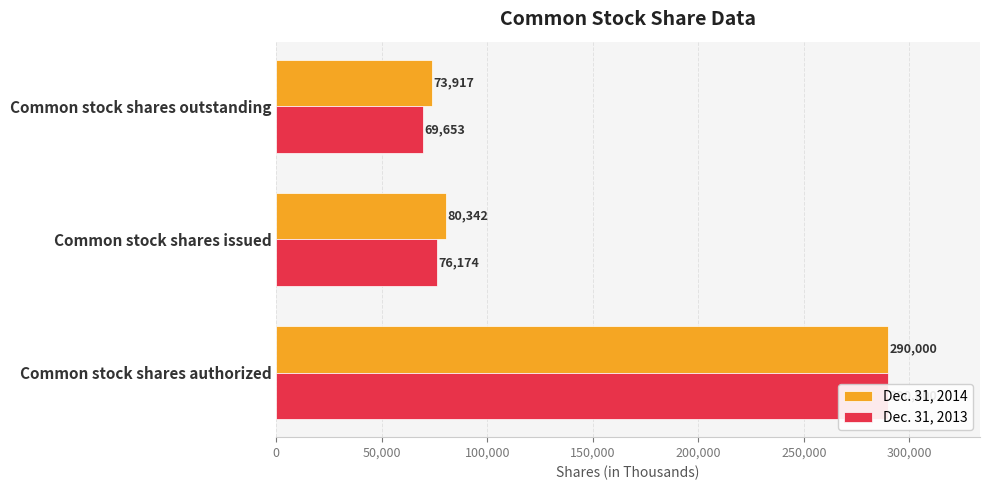

Reading left to right, list all the values displayed in this chart.

Dec. 31, 2014: 290000	80342	73917
Dec. 31, 2013: 290000	76174	69653